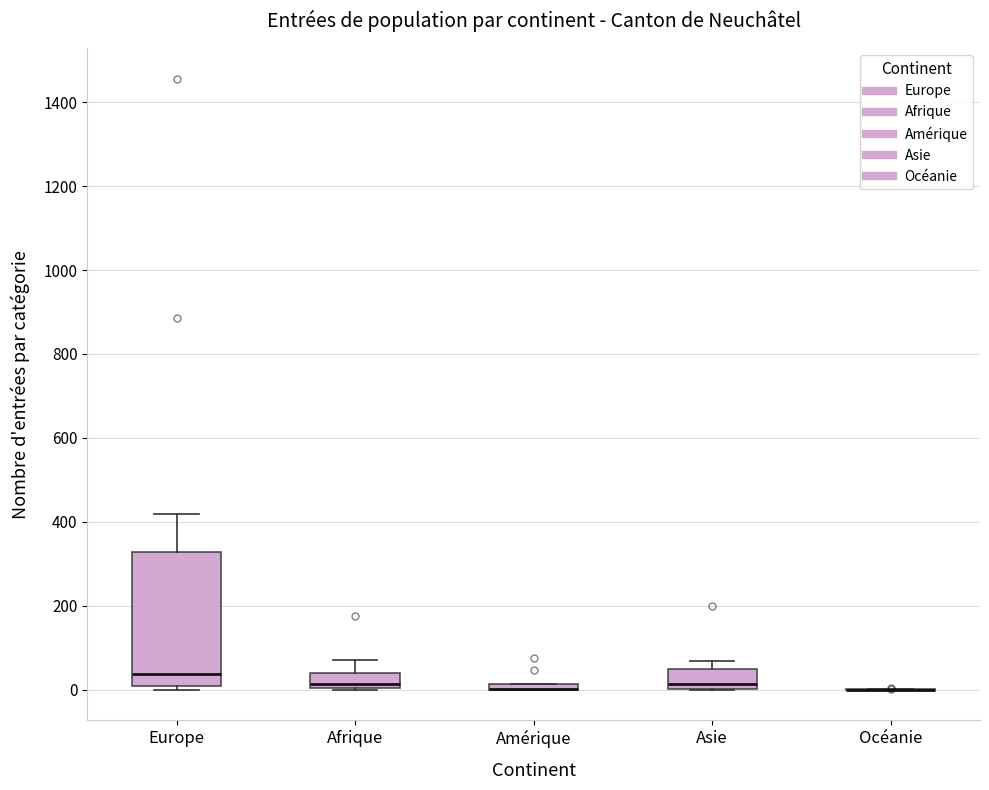

Comparing the boxes themselves (not the whiskers), which one is the tallest?

Europe